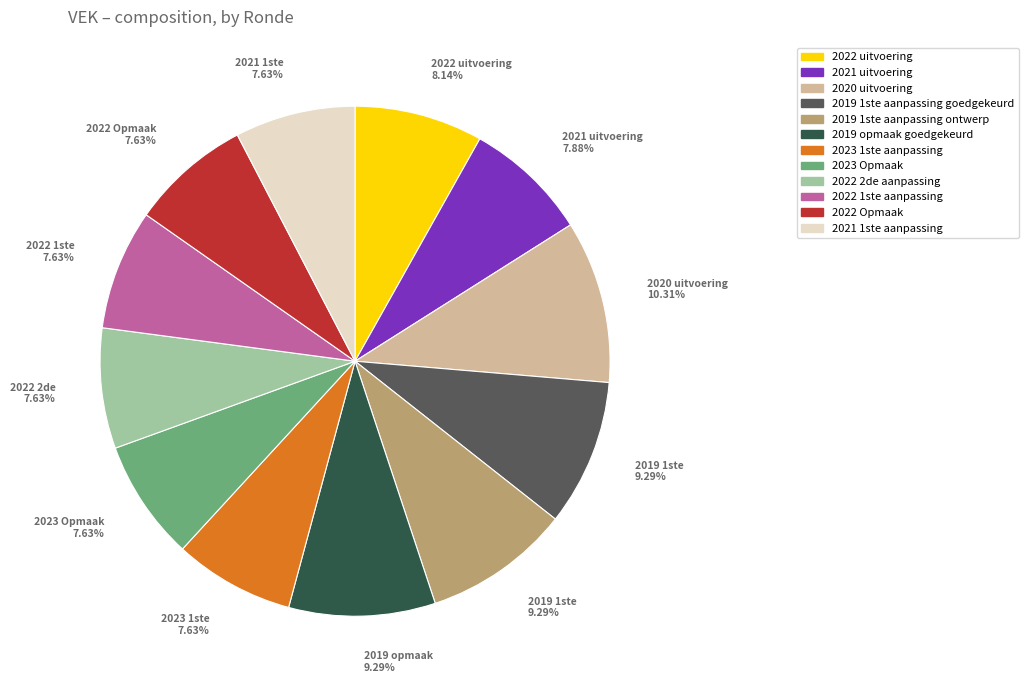

To the nearest percent, what portion does 2022 uitvoering represent?

8%